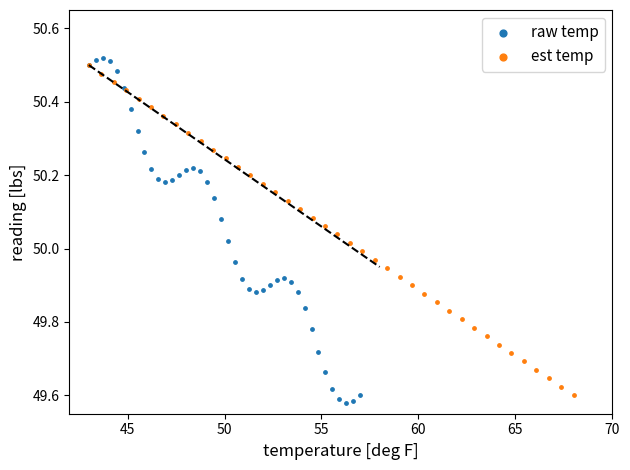

Which series has the largest Y range (max minus min)?

raw temp